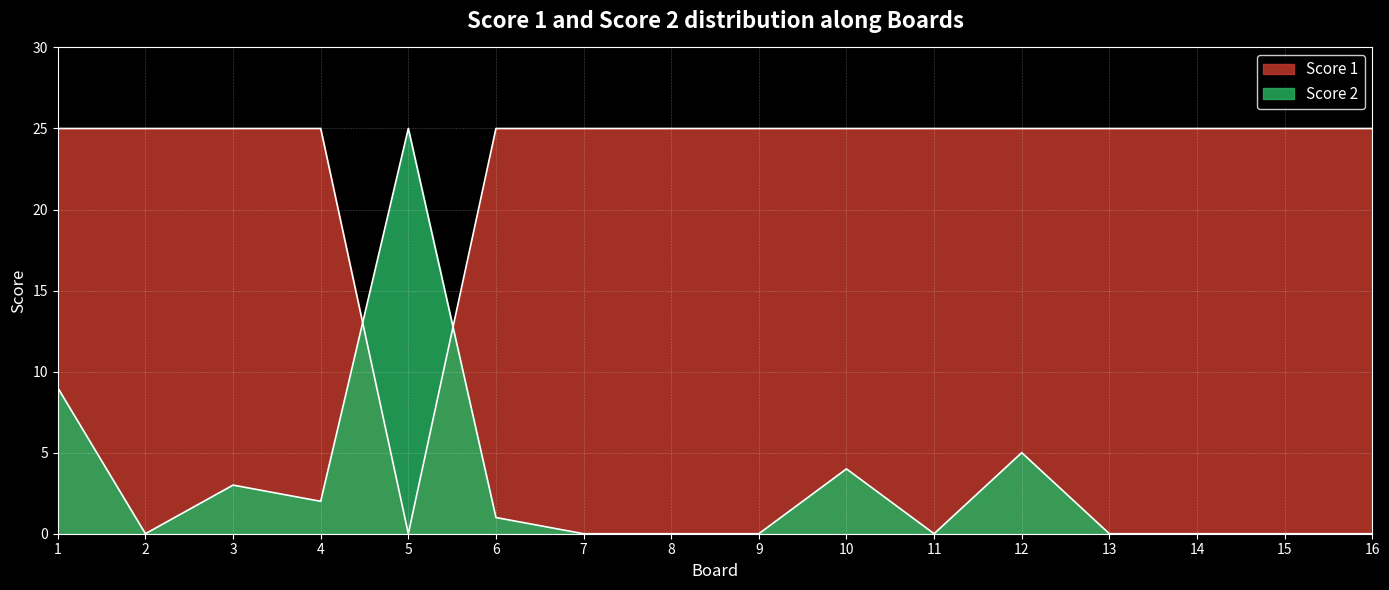

The value of Score 1 at 7 is 15. True or false?

False